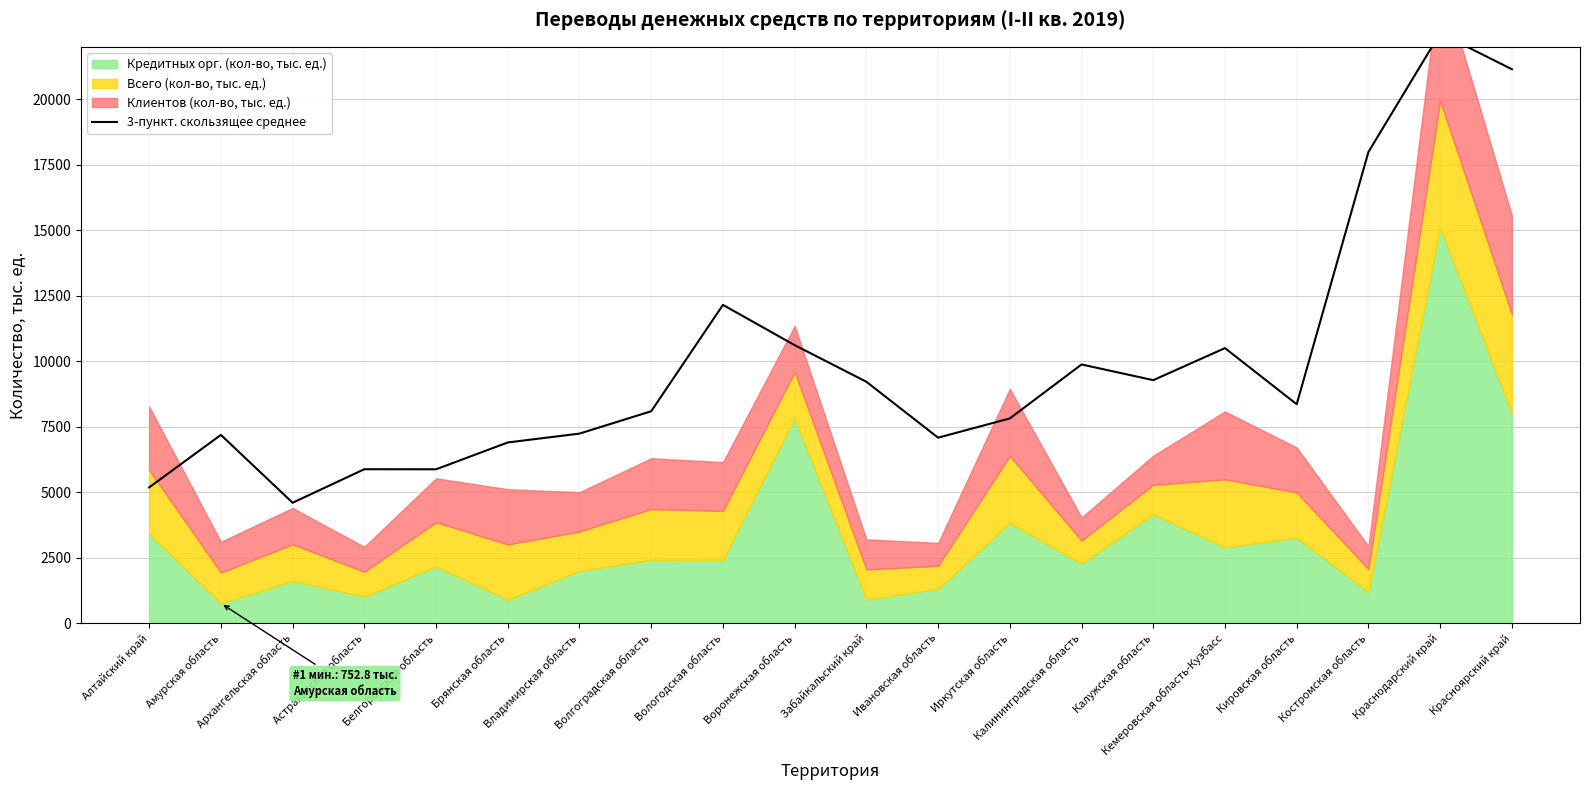

Reading left to right, list all the values displayed in this chart.

5180.3	7183.7	4594.0	5873.6	5870.7	6895.5	7233.0	8086.7	12147.1	10610.6	9212.7	7077.8	7812.2	9872.6	9274.0	10497.0	8354.0	17983.3	22517.1	21143.4